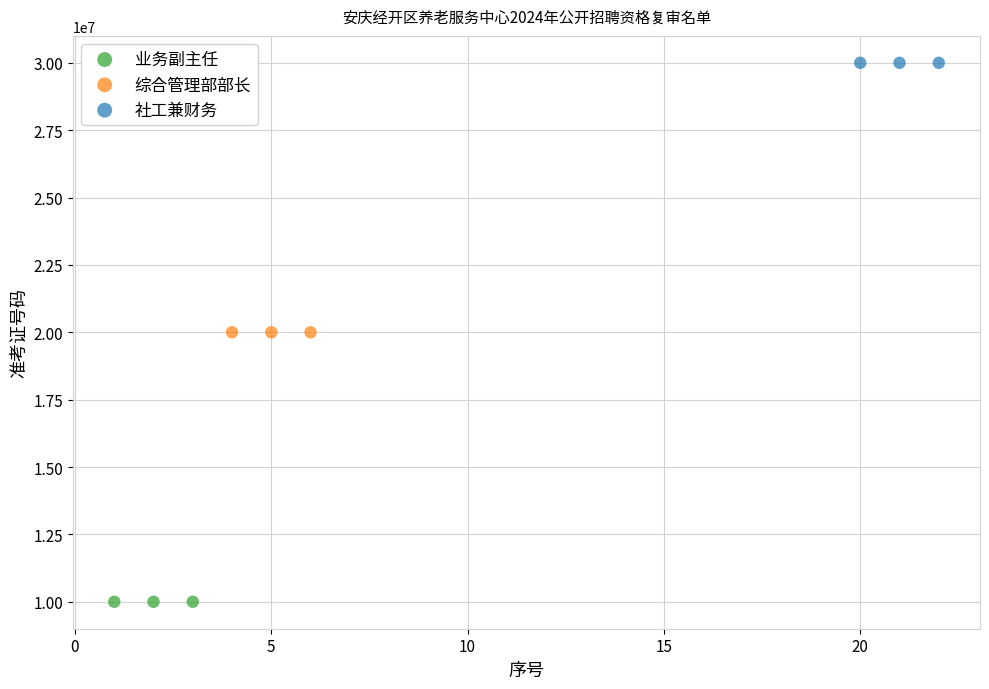

Which series reaches the maximum Y coordinate?

社工兼财务